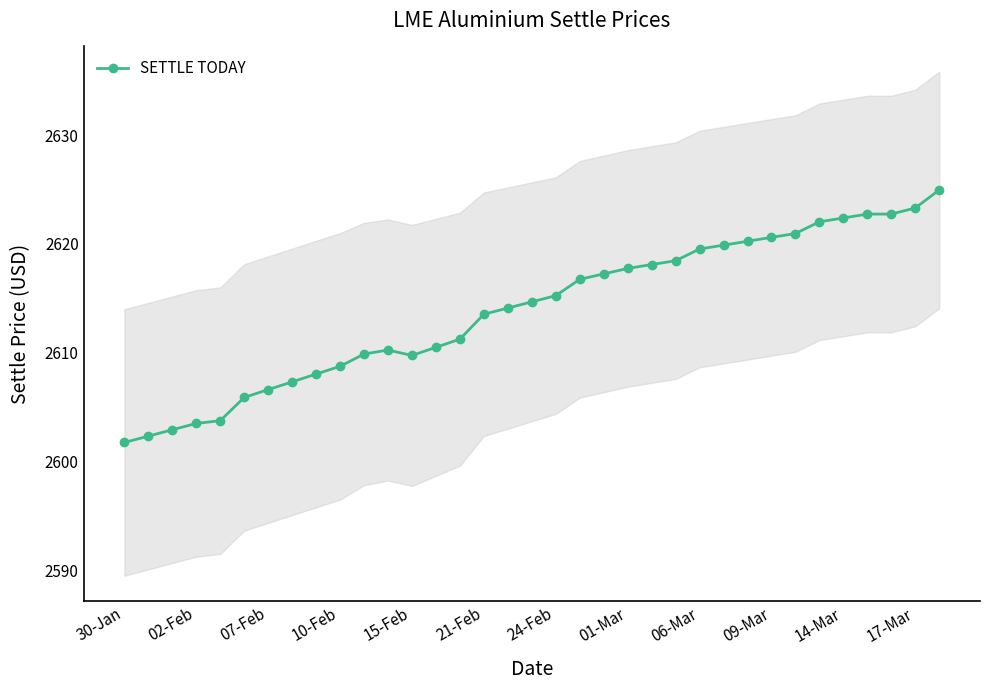

True or false: SETTLE TODAY has a value of 2622.4 at 14-Mar.

True